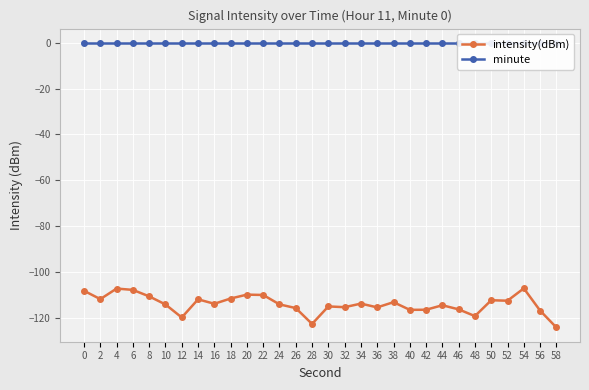

Which series changed the most between 20 and 24?

intensity(dBm)